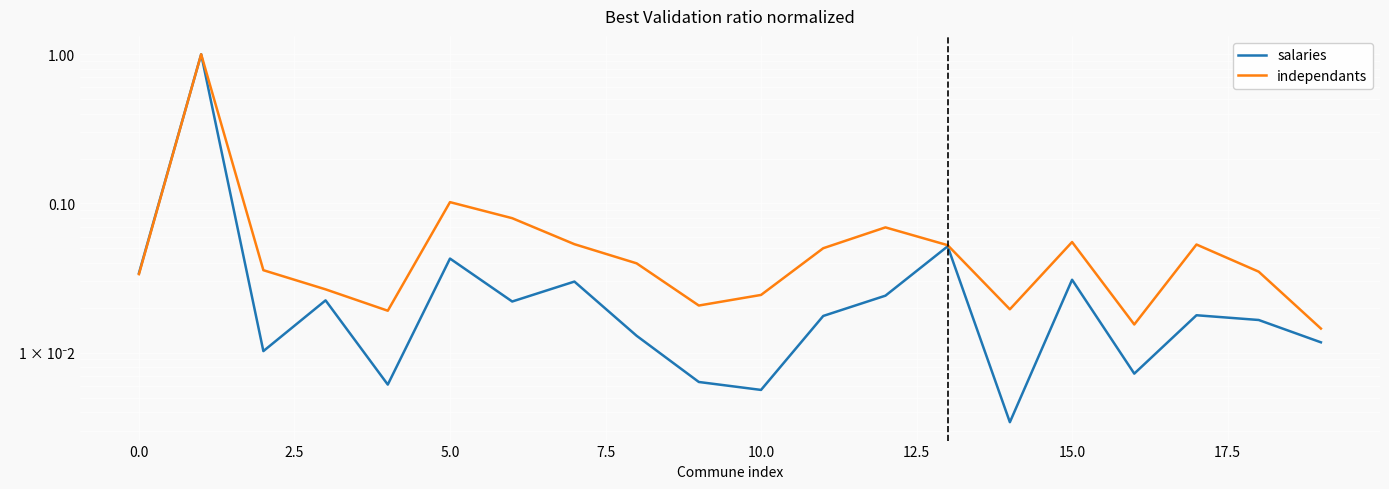

Reading right to left, extract all data points from this chart.

salaries: 0.0	0.0	0.0	0.0	0.0	0.0	0.1	0.0	0.0	0.0	0.0	0.0	0.0	0.0	0.0	0.0	0.0	0.0	1.0	0.0
independants: 0.0	0.0	0.1	0.0	0.1	0.0	0.1	0.1	0.1	0.0	0.0	0.0	0.1	0.1	0.1	0.0	0.0	0.0	1.0	0.0